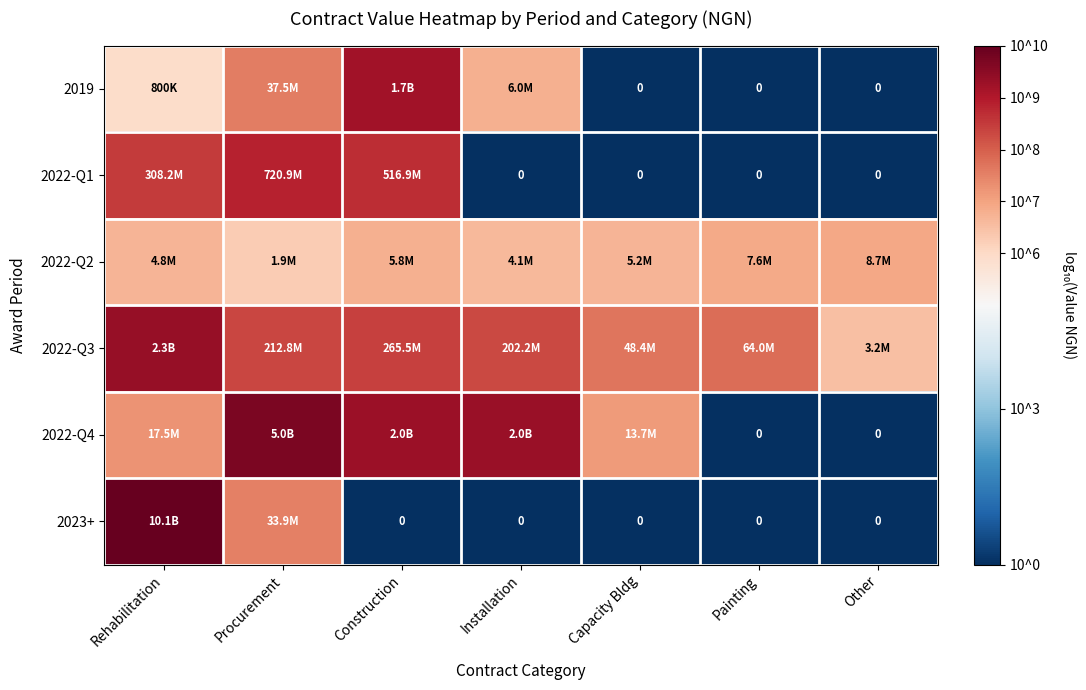

Rank the series by their maximum value, from highest to lowest.

2023+, 2022-Q4, 2022-Q3, 2019, 2022-Q1, 2022-Q2